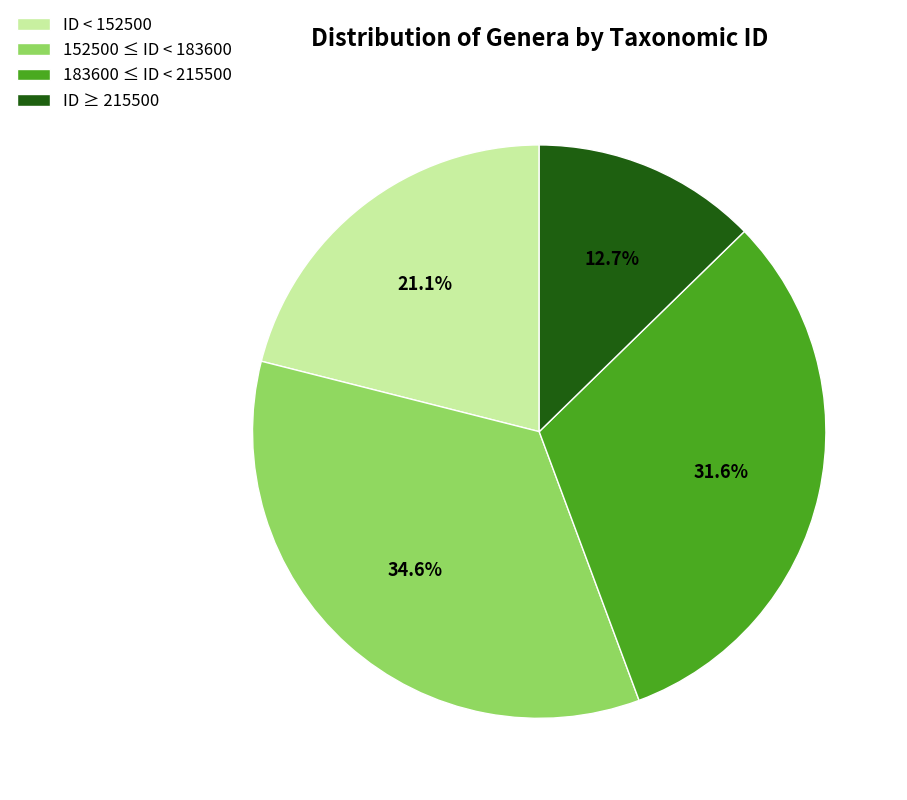

Which slice is the smallest?

ID ≥ 215500